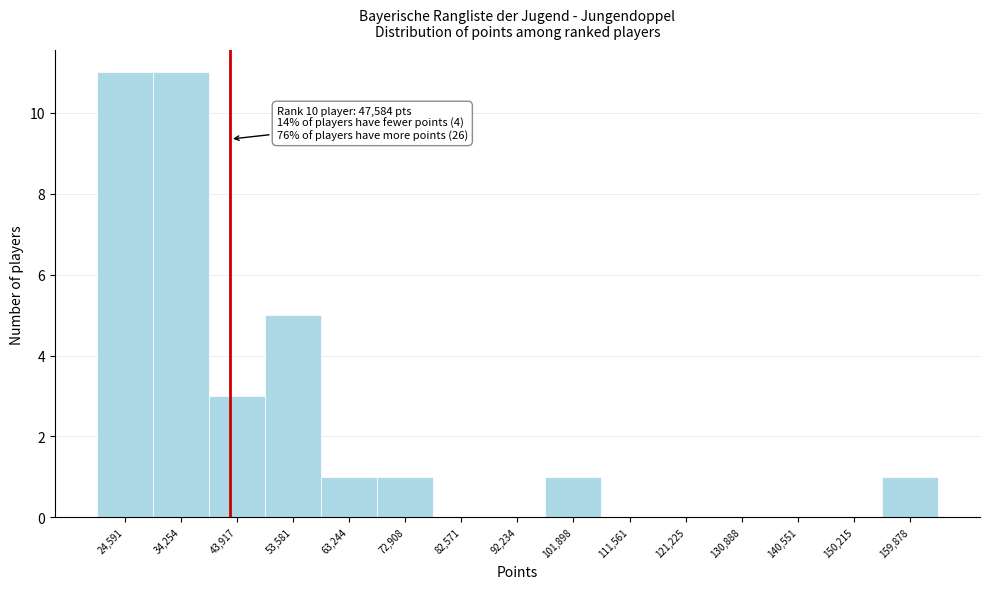

Reading left to right, what are all the values shown in this chart?

24,591=11	34,254=11	43,917=3	53,581=5	63,244=1	72,908=1	82,571=0	92,234=0	101,898=1	111,561=0	121,225=0	130,888=0	140,551=0	150,215=0	159,878=1